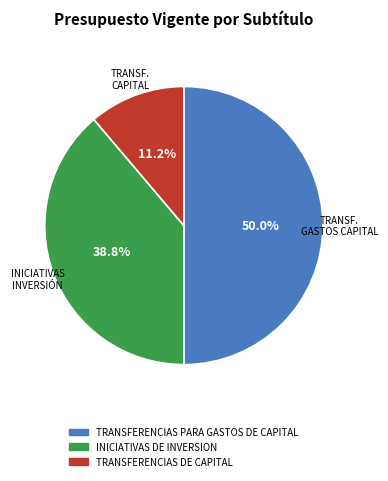

How many slices are in this pie chart?

3